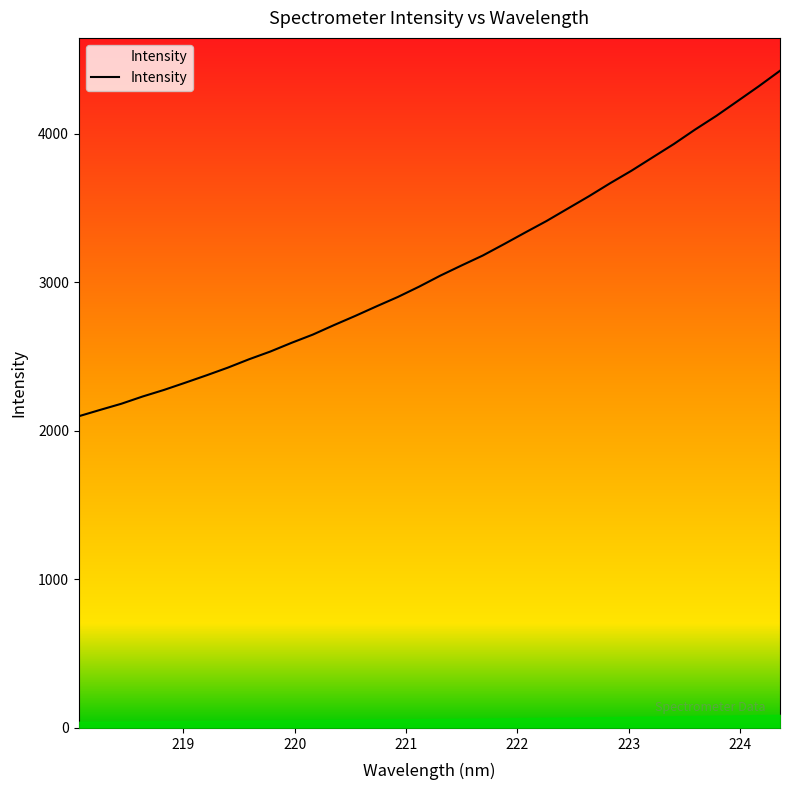

What is the maximum value shown in the chart?

4424.9